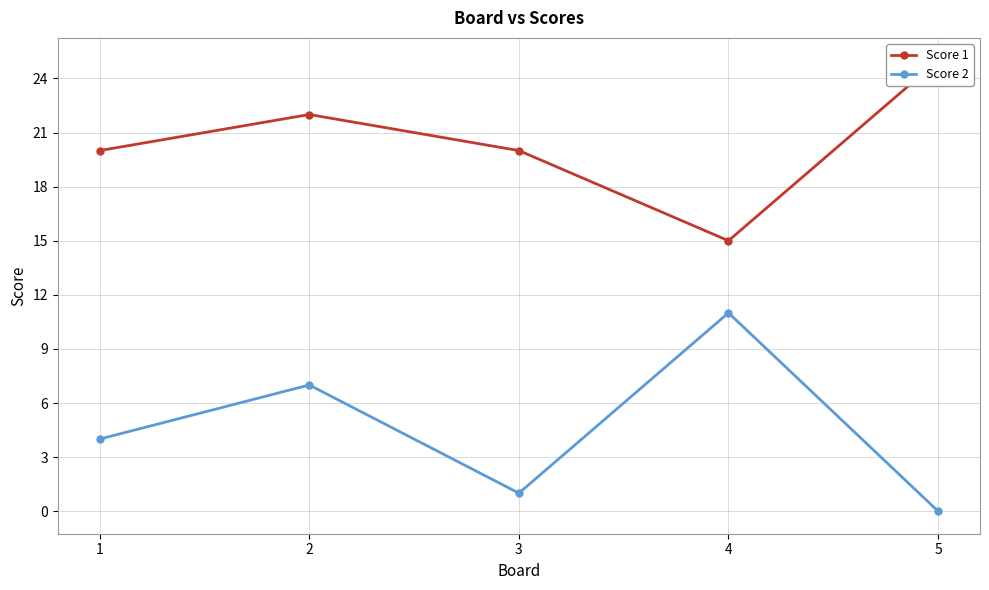

Where is the first local maximum for Score 2?

2